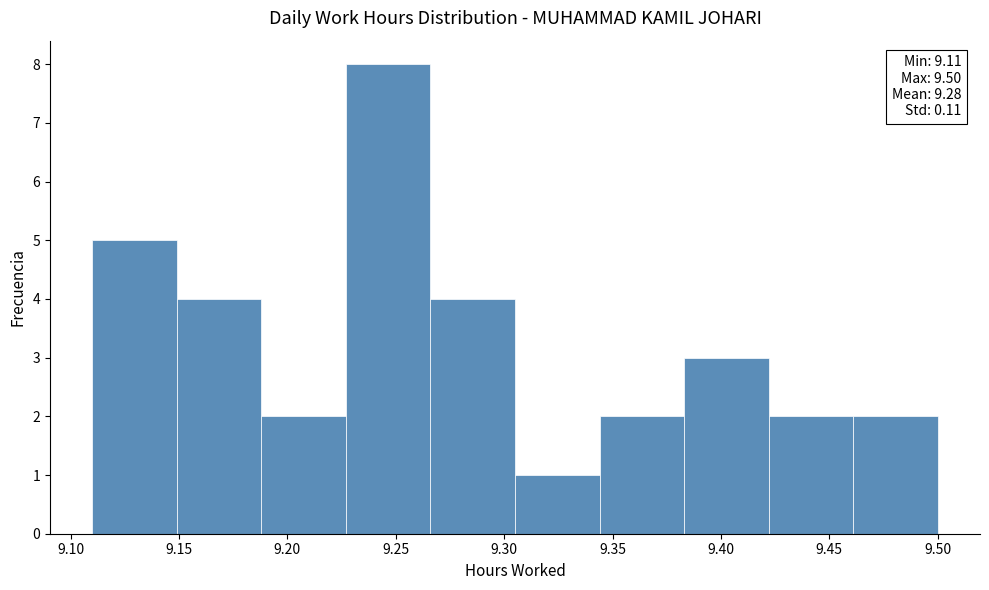

Over which range of the x-axis is the bar tallest?

9.227 to 9.266